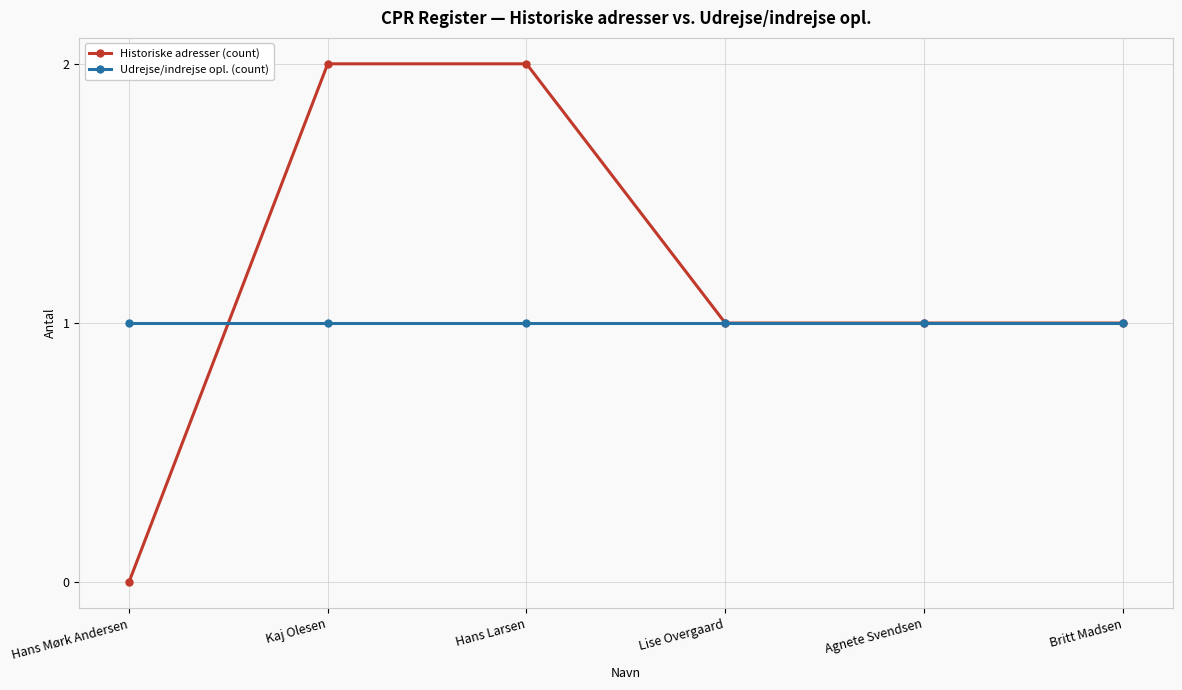

Between which two adjacent categories do Historiske adresser (count) and Udrejse/indrejse opl. (count) first intersect?

Hans Mørk Andersen and Kaj Olesen